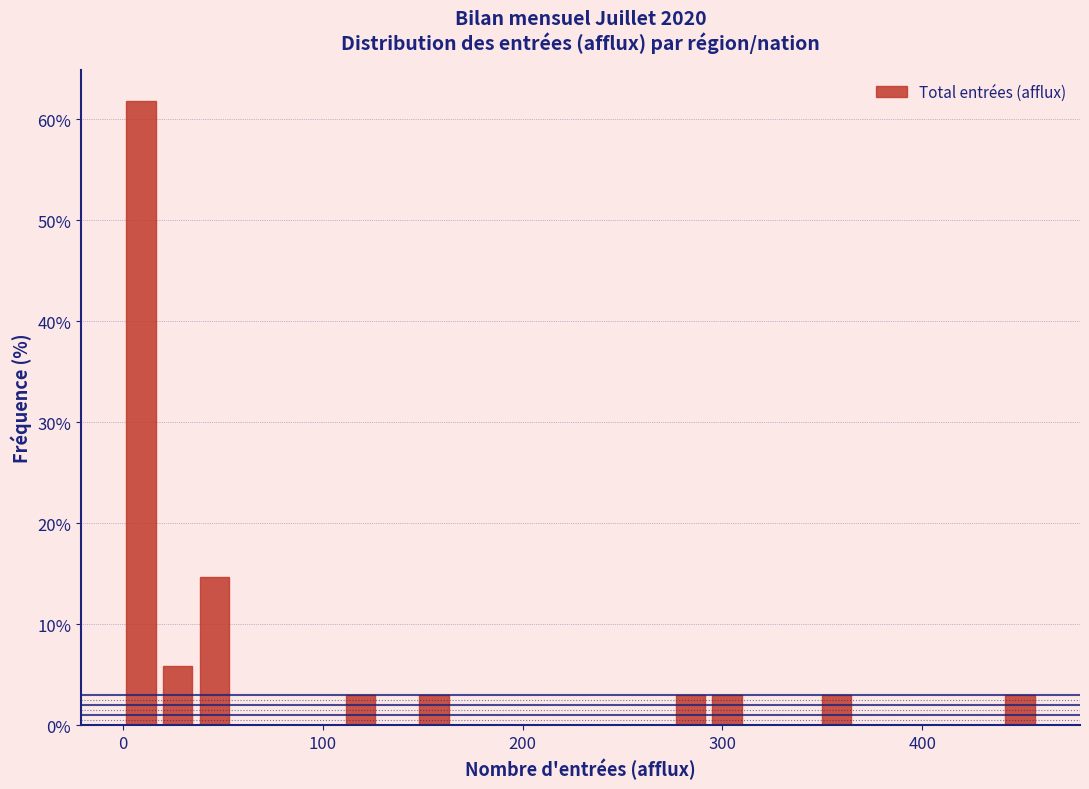

Around what value on the x-axis is the tallest bar? Give the approximate position of its centre, as read against the axis.

10